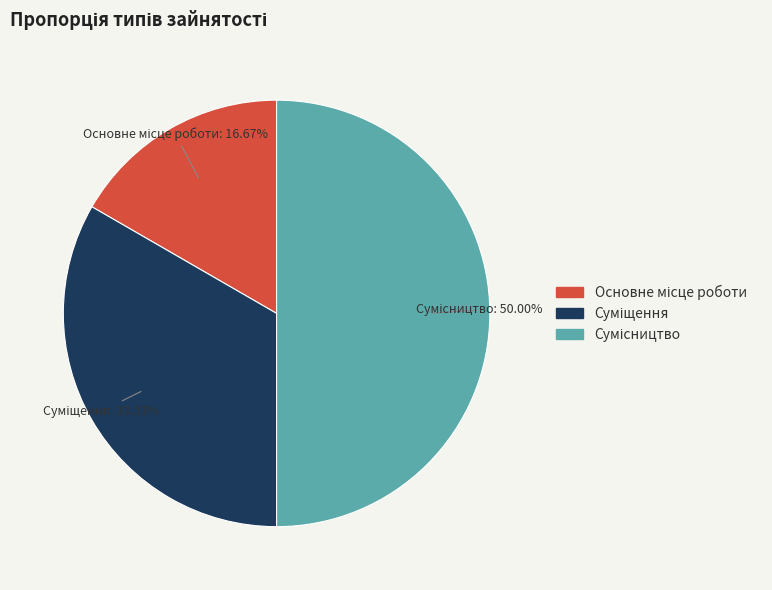

Is the sum of Суміщення and Основне місце роботи greater than half?

No